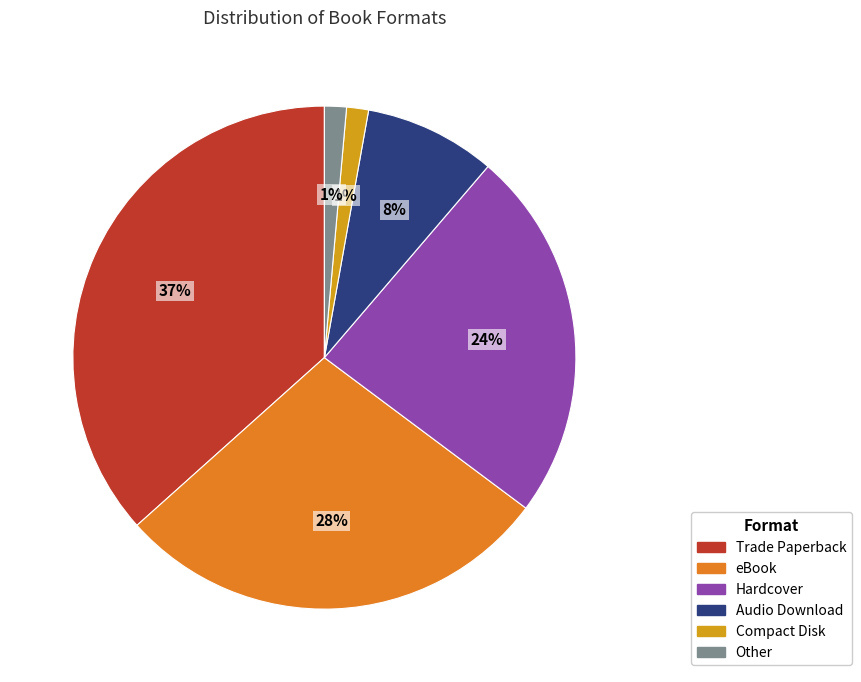

How many segments does this pie chart have?

6